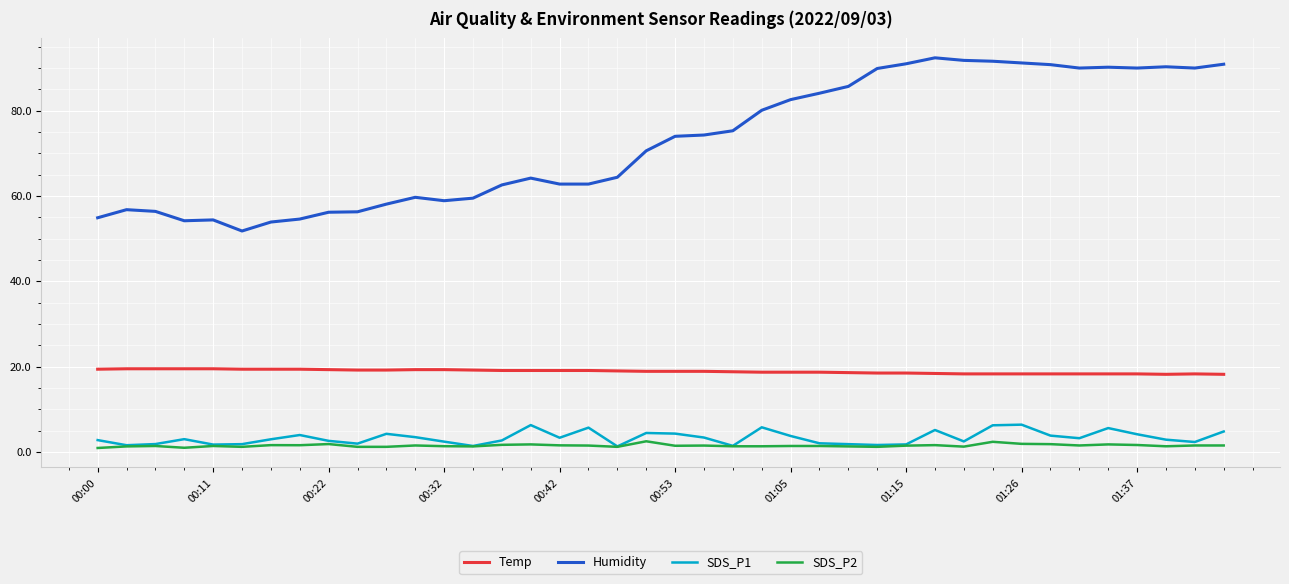

True or false: SDS_P2 and Temp cross at least once.

False